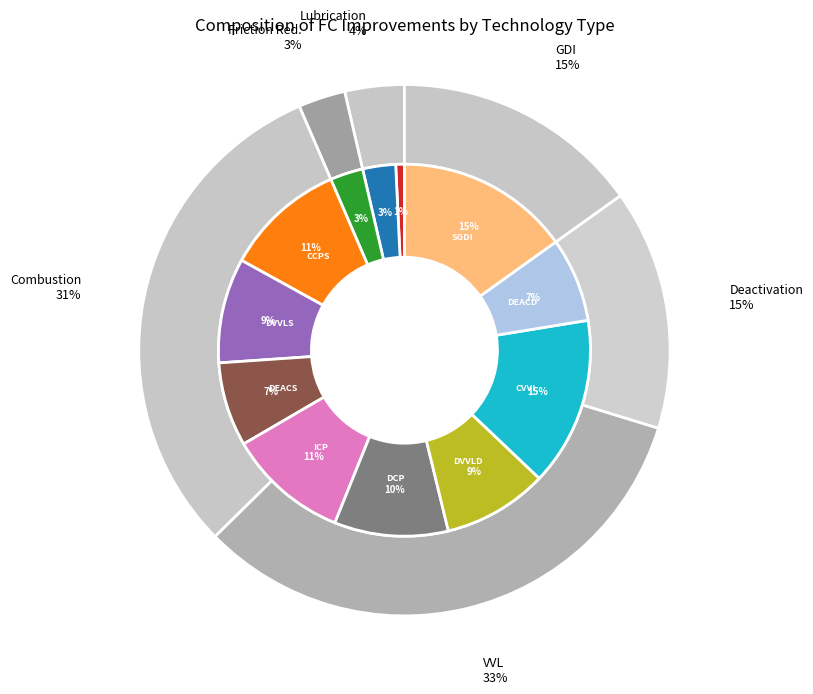

True or false: SGDI accounts for 26% of the total.

False